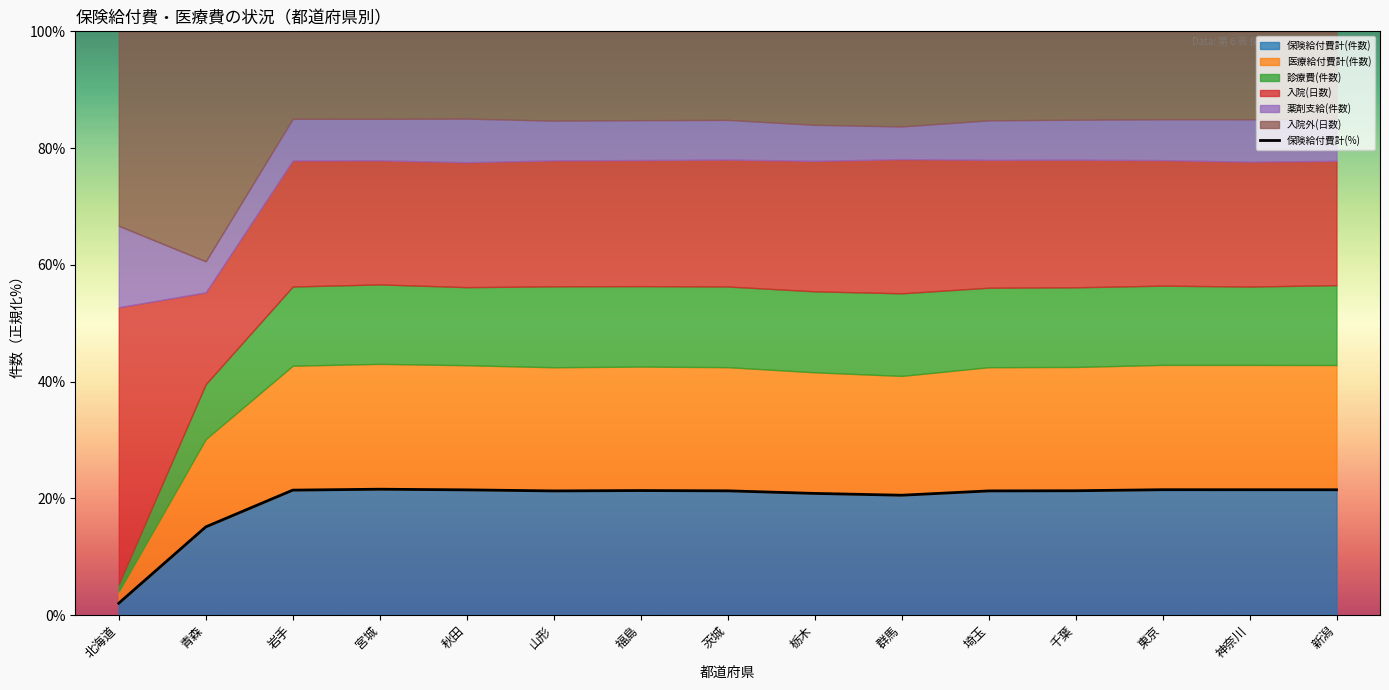

List the labels in order of value, smallest first.

北海道, 青森, 群馬, 栃木, 山形, 埼玉, 茨城, 千葉, 福島, 岩手, 秋田, 新潟, 神奈川, 東京, 宮城